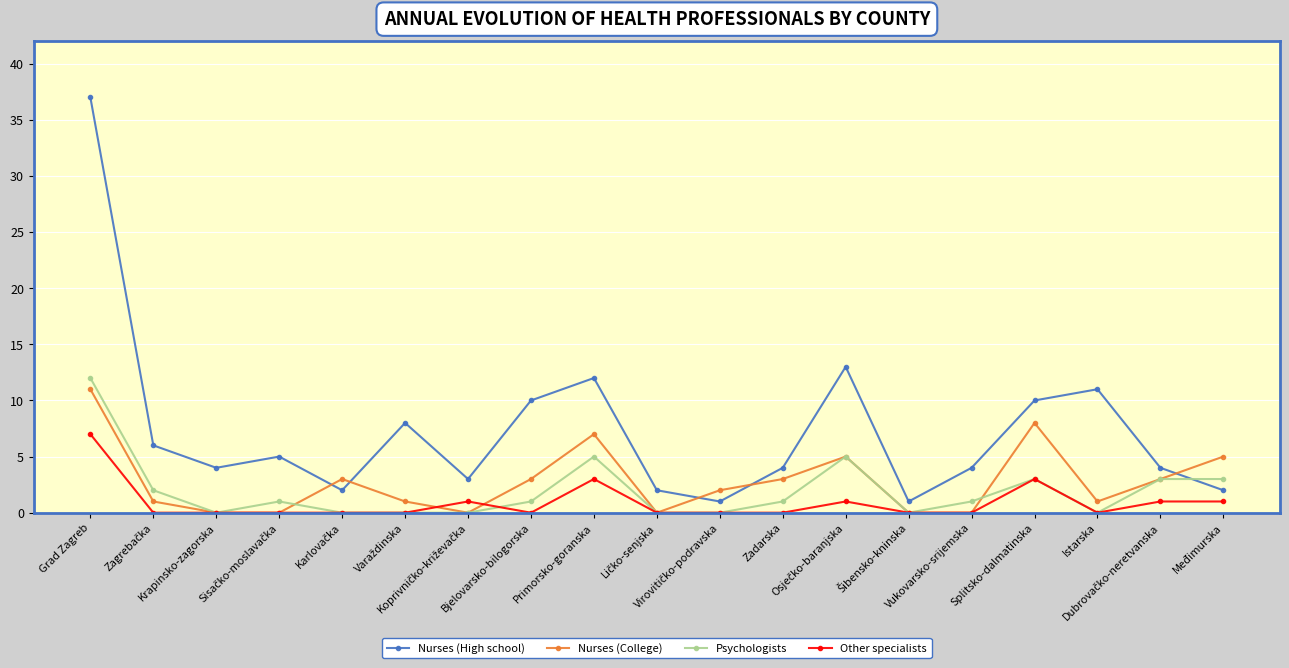

What is the value of the Other specialists point at the 9th from the left?

3